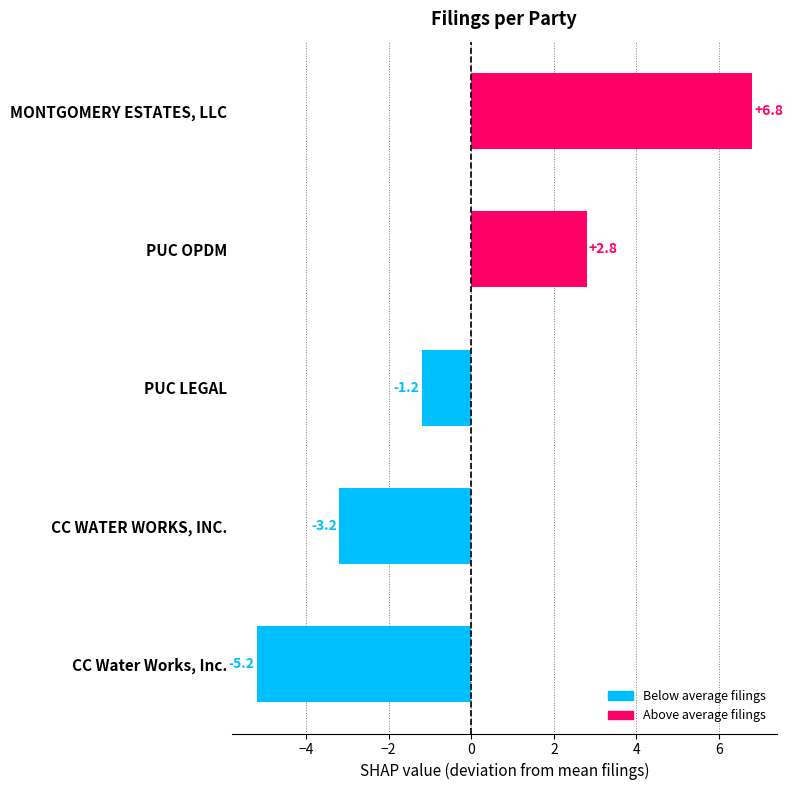

The value at PUC LEGAL is -1.2. True or false?

True